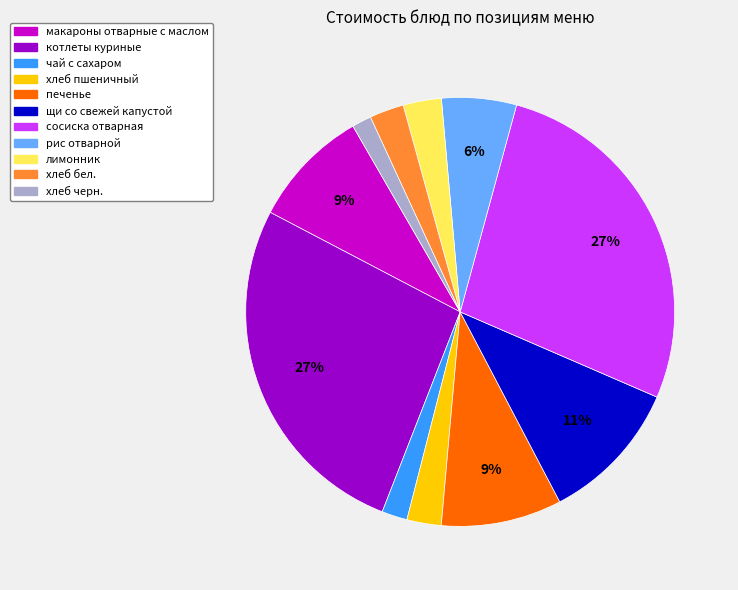

To the nearest percent, what percentage of the pie is щи со свежей капустой?

11%